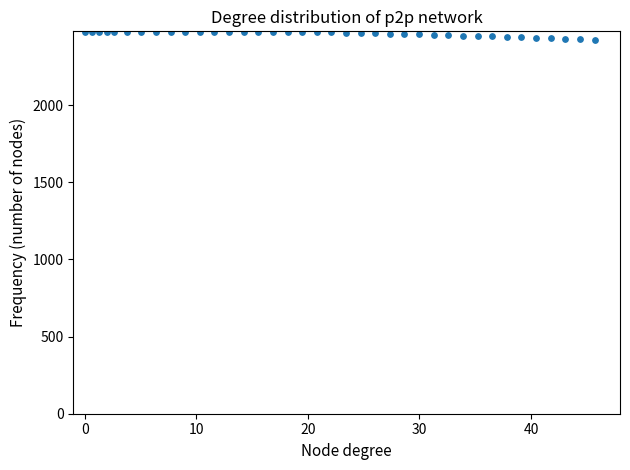

Count the number of points in this scatter plot.

38